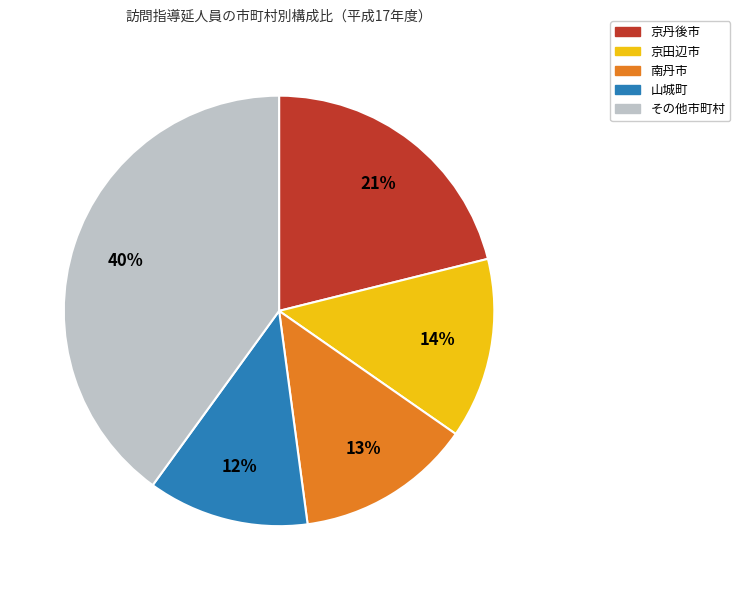

Is there any slice that represents more than half of the pie?

No